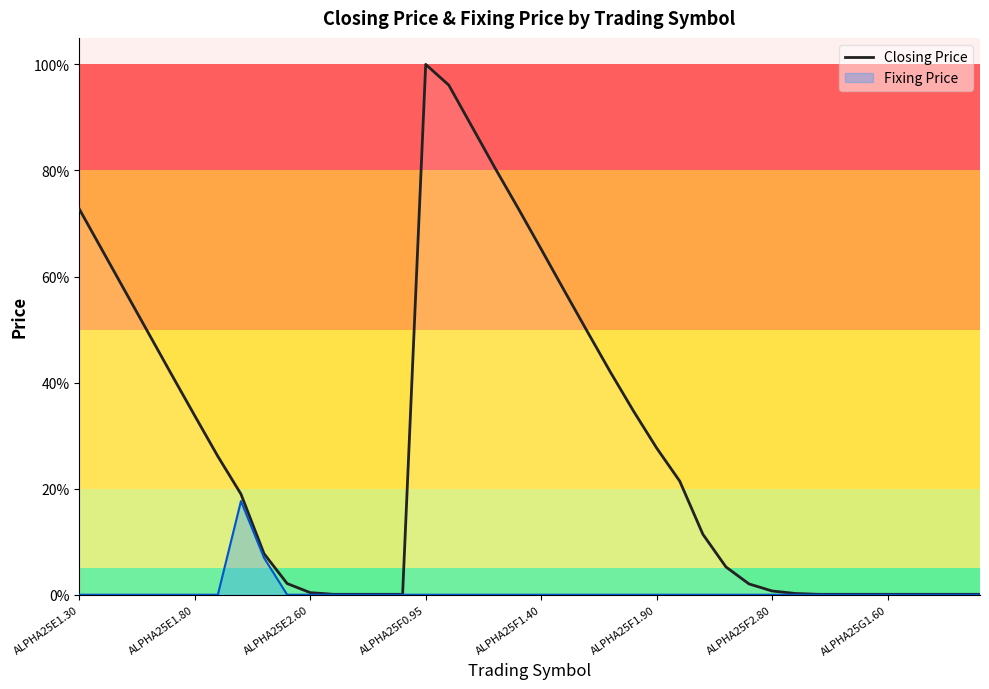

List the series in order of their overall mean, highest first.

Closing Price, Fixing Price